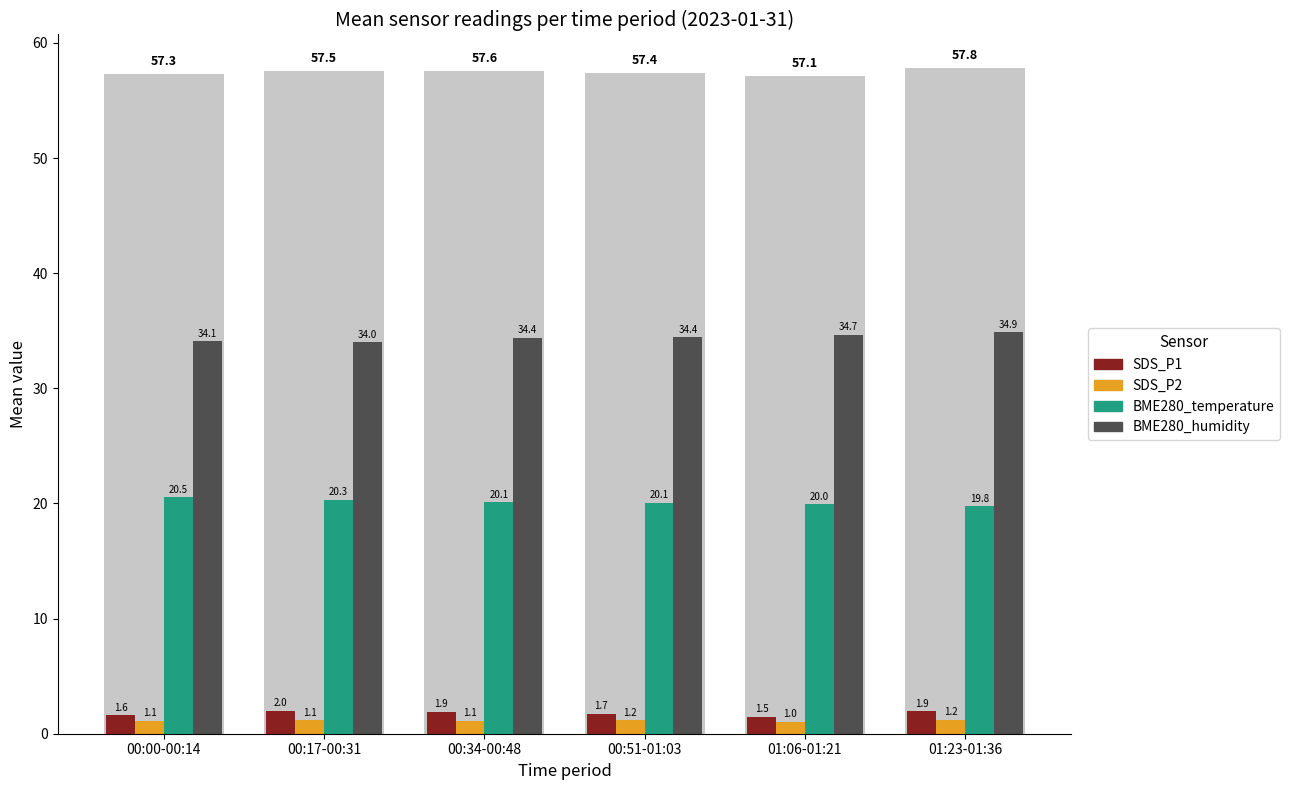

What is the approximate value of SDS_P1 at 01:23-01:36?

1.9